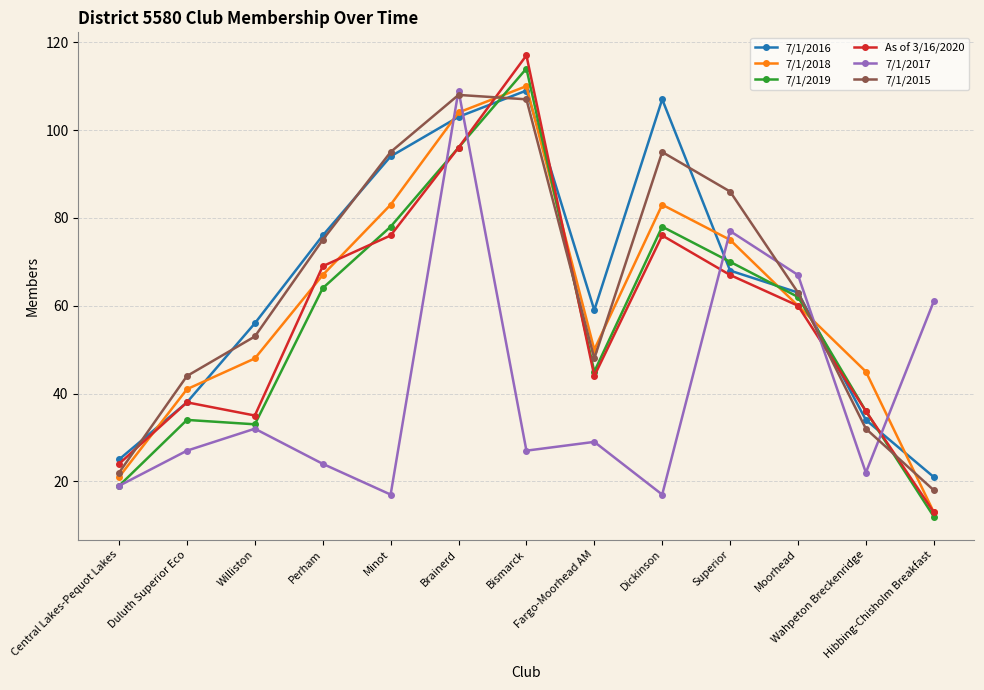

Where is 7/1/2015 nearest to the value 63?

Moorhead